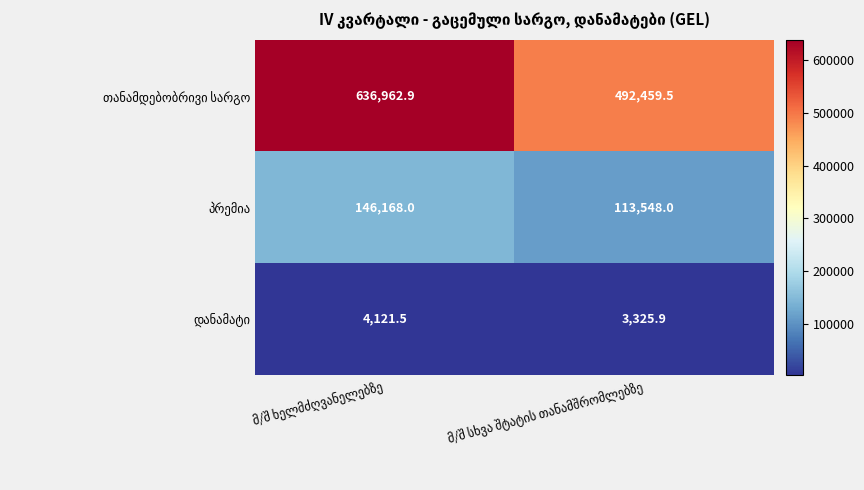

What is the greatest value displayed?

636962.9